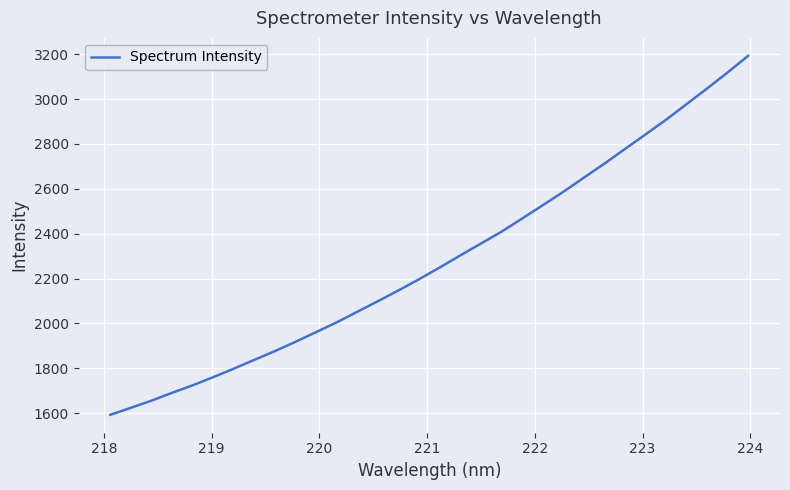

What is the smallest value displayed?

1592.6